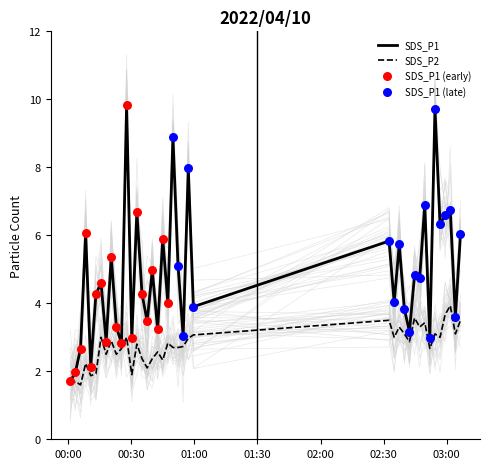

Which series reaches the minimum Y coordinate?

SDS_P2